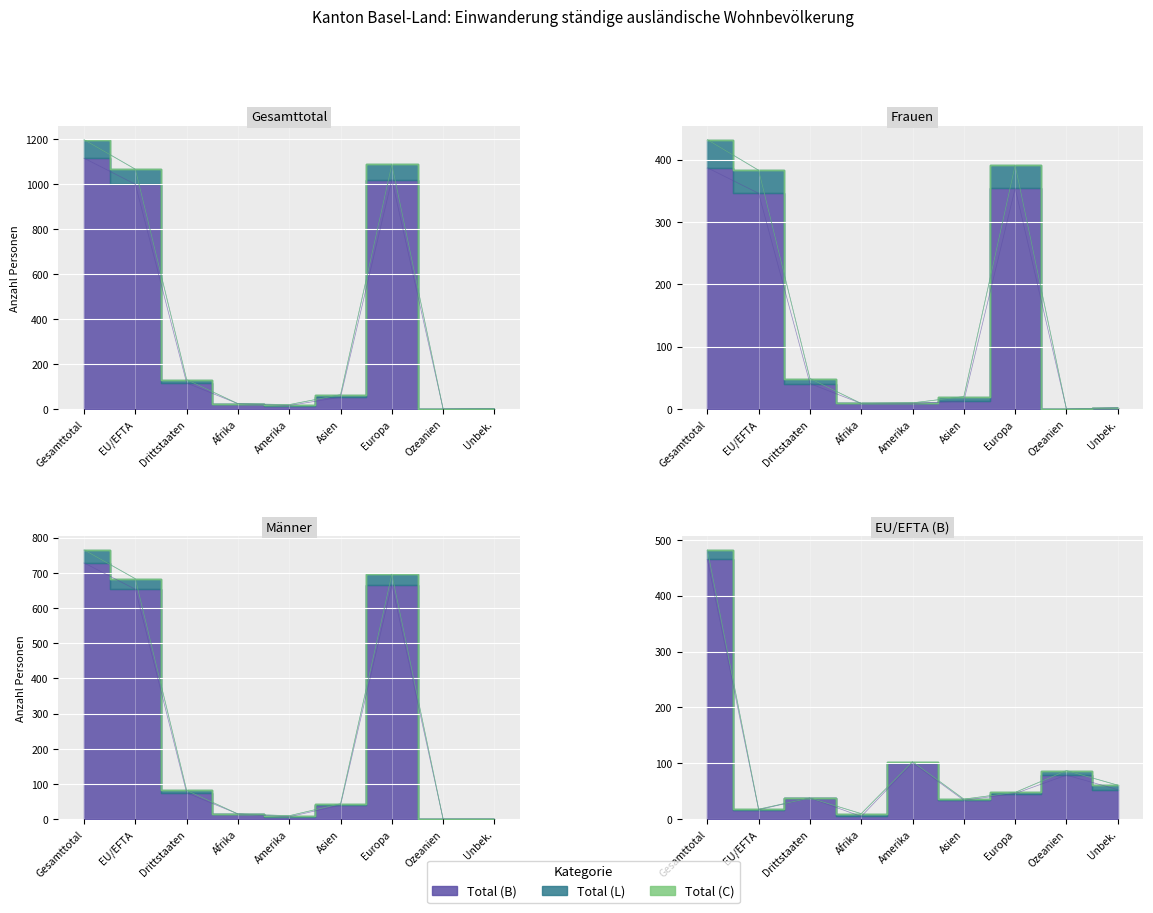

At which category is the sum across all series the highest?

Gesamttotal